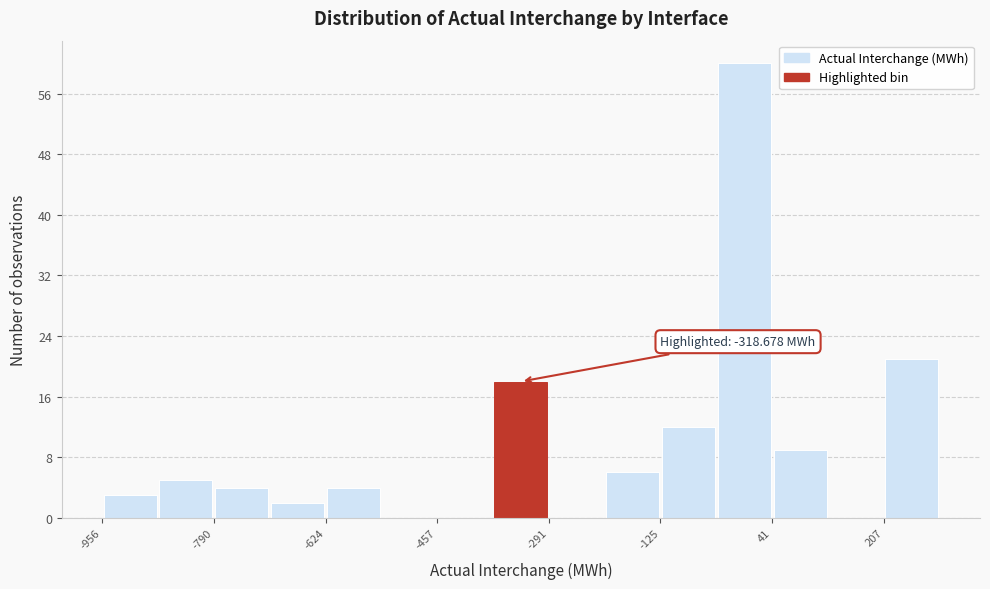

Which range on the x-axis has the tallest bar?

-40 to 40